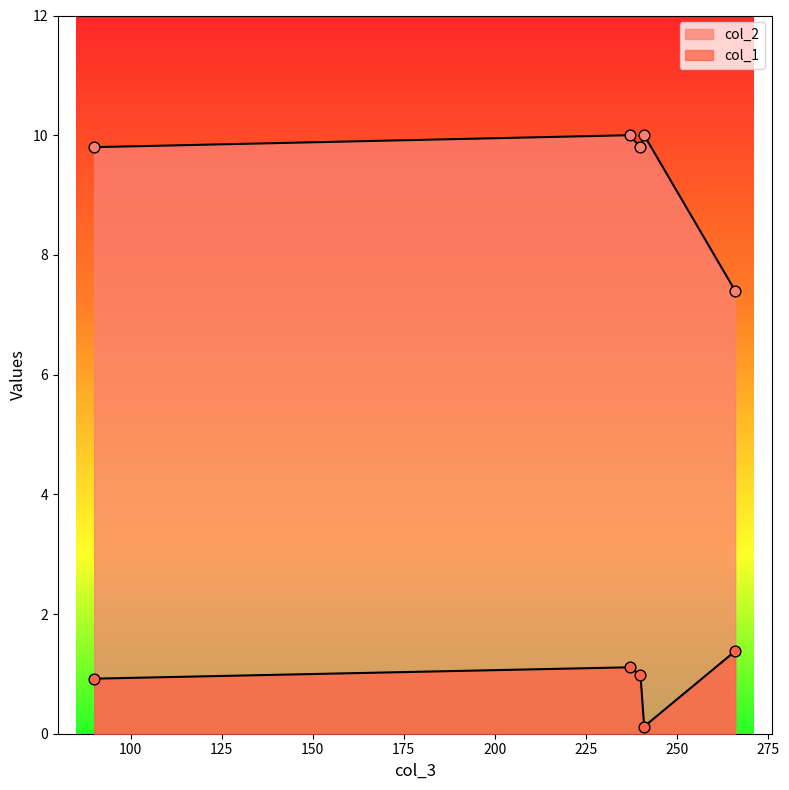

At which category is the sum across all series the highest?

237